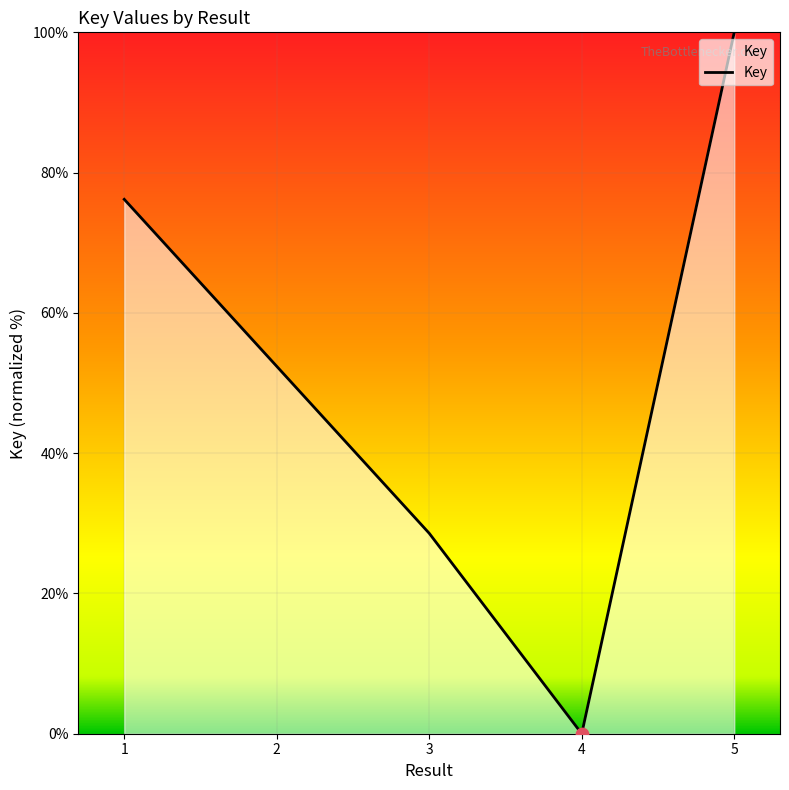

Between 3 and 4, which is larger?

3